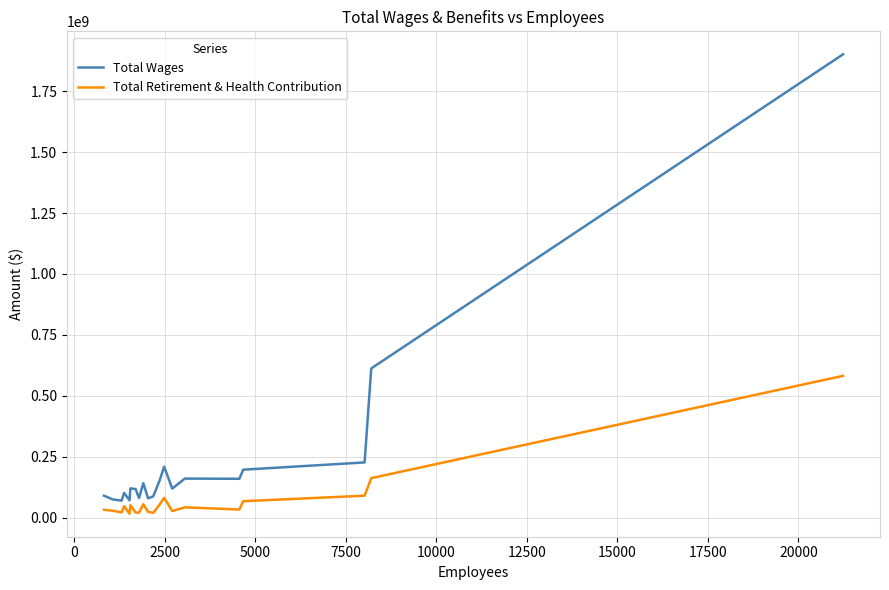

Does the chart display data point markers on the line(s)?

No